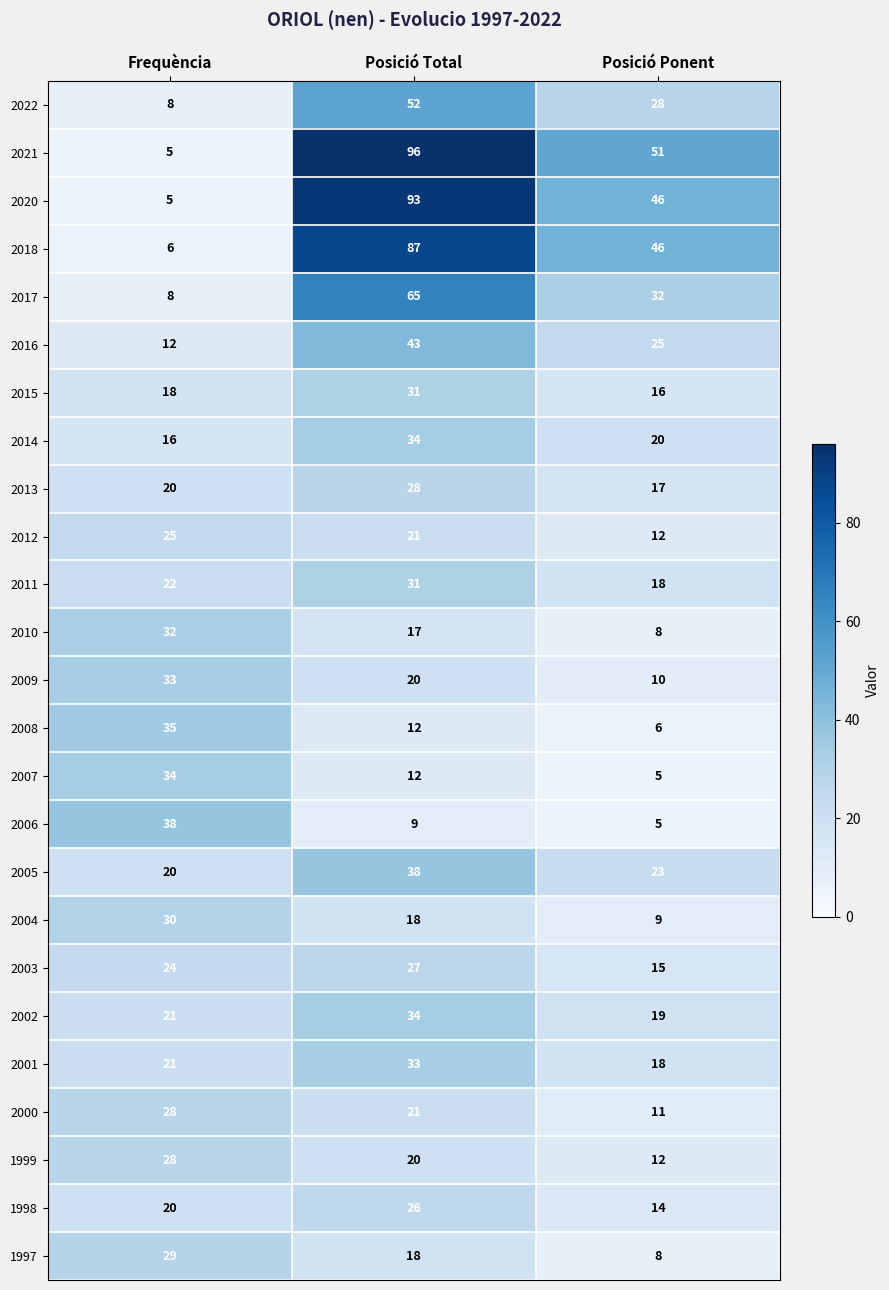

What is the minimum value for 2020?

5